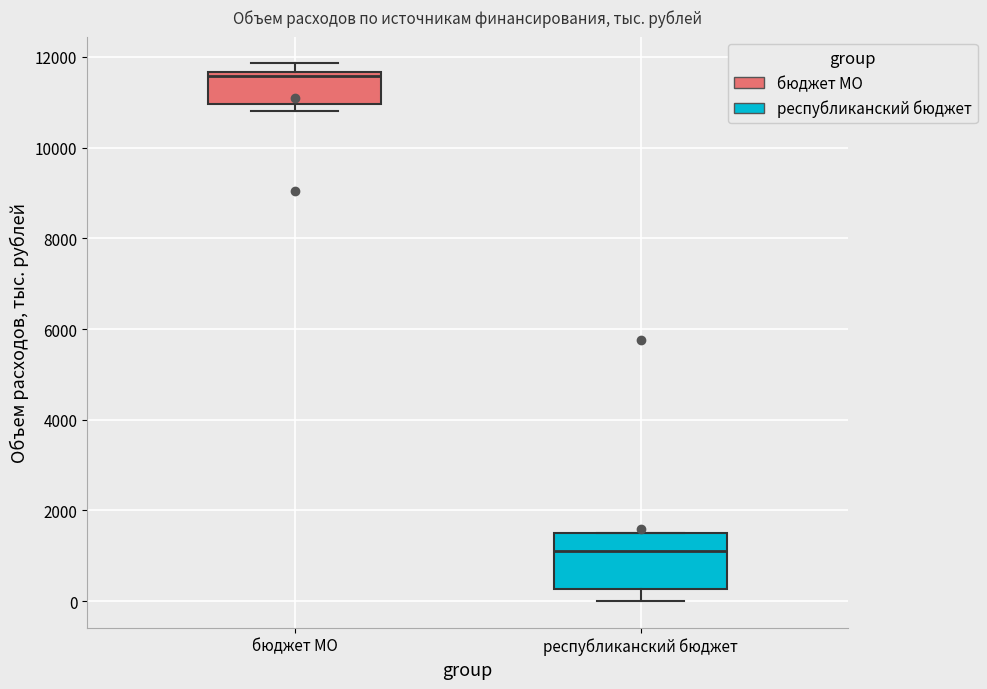

Reading left to right, read every box against the y-axis: the position of its median line, the range the box covers, and the ends of its whiskers. The values are not printed on the chart, so give them approximately, as read against the axis.

бюджет МО: median 11600 (just below the box's upper edge), box 11000 to 11600, whiskers 10800 to 11800
республиканский бюджет: median 1200, box 200 to 1600, whiskers 0 to 1600